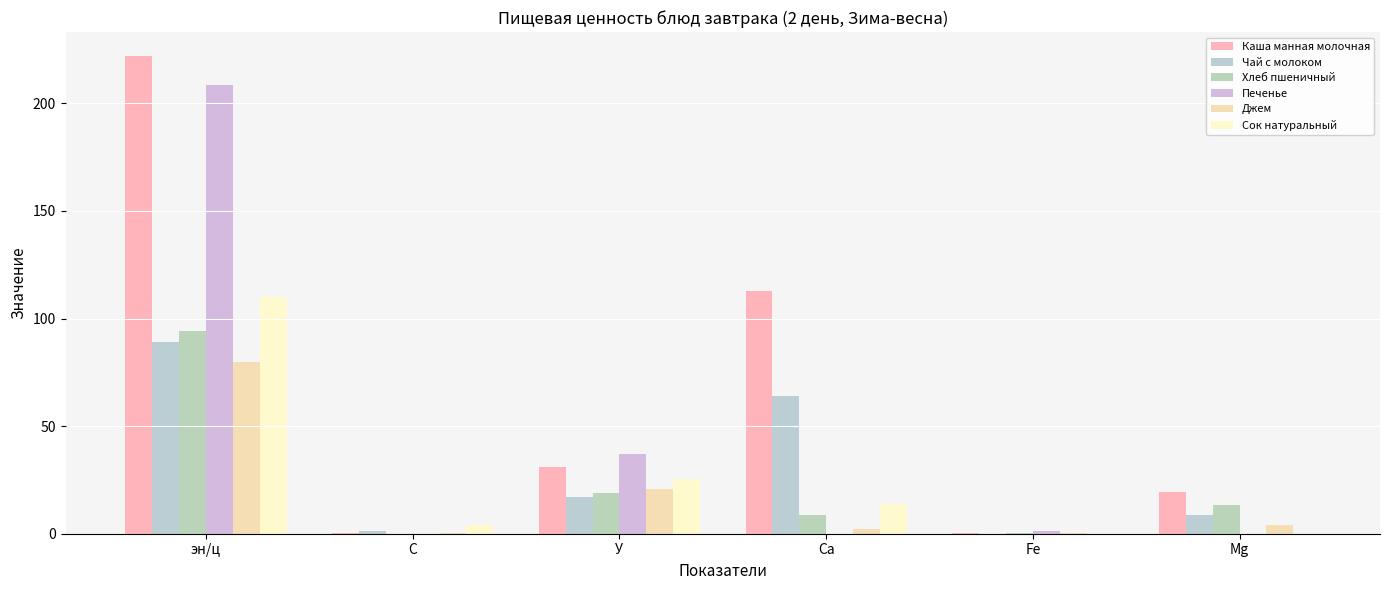

Reading left to right, list all the values displayed in this chart.

Каша манная молочная: 222.0	0.3	31.0	113.0	0.5	19.5
Чай с молоком: 89.3	1.4	17.0	63.9	0.0	8.7
Хлеб пшеничный: 94.0	0.0	19.0	8.7	0.4	13.2
Печенье: 208.5	0.0	37.2	0.0	1.1	0.0
Джем: 80.0	0.4	20.6	2.4	0.2	4.2
Сок натуральный: 110.0	4.0	25.4	14.0	0.0	0.0